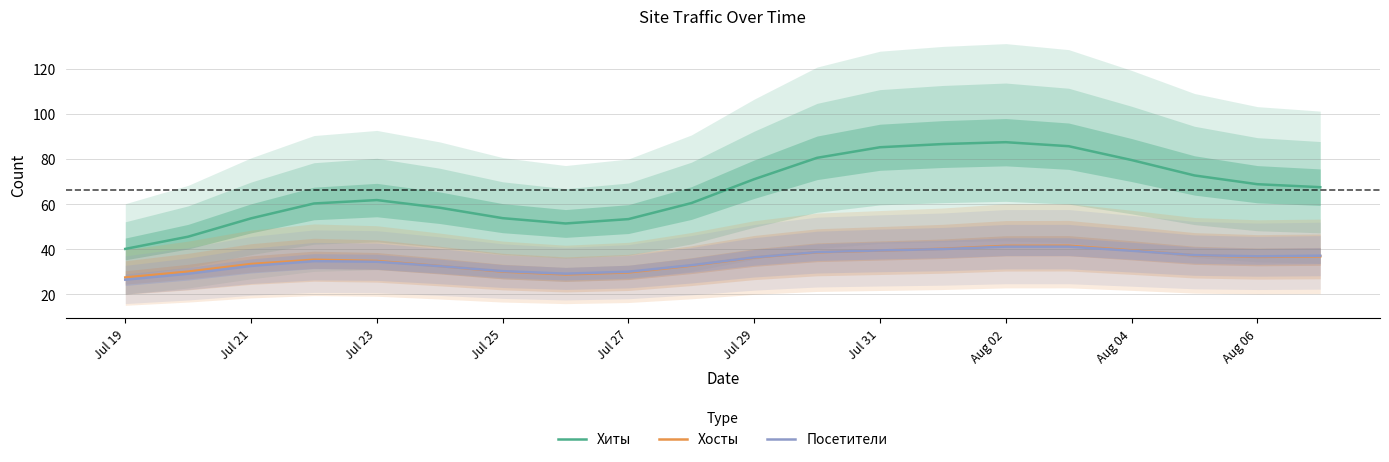

Which series has the largest range (max minus min)?

Хиты